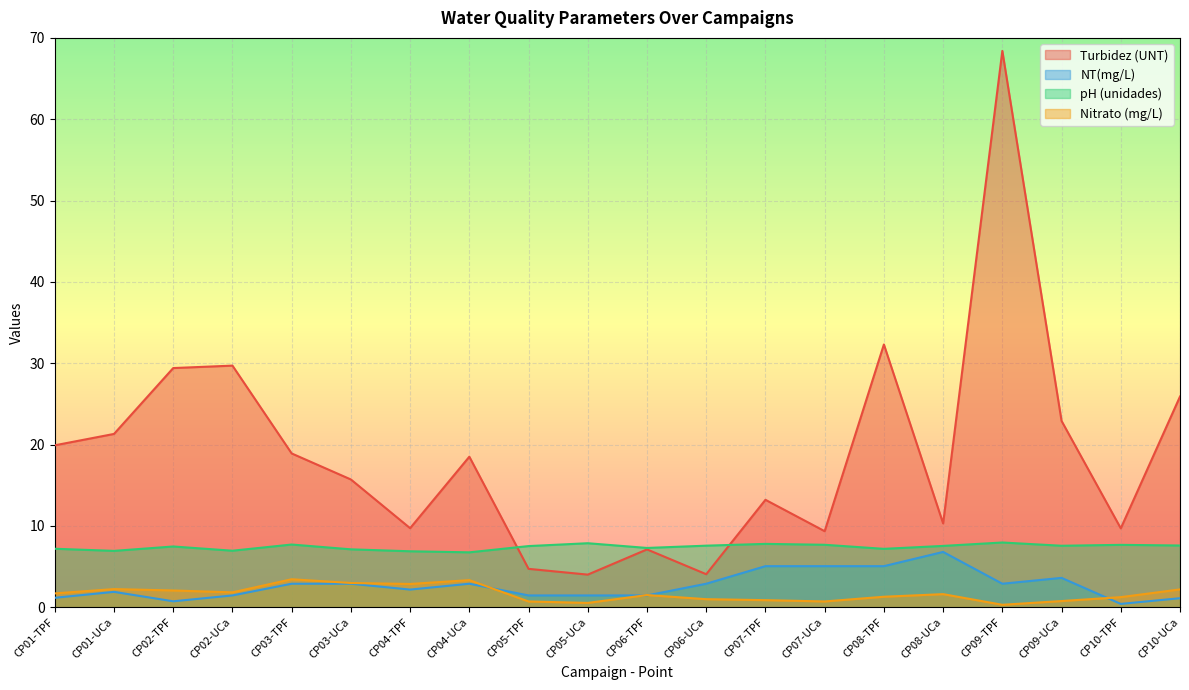

True or false: Nitrato (mg/L) has more than 0 interior local peaks.

True